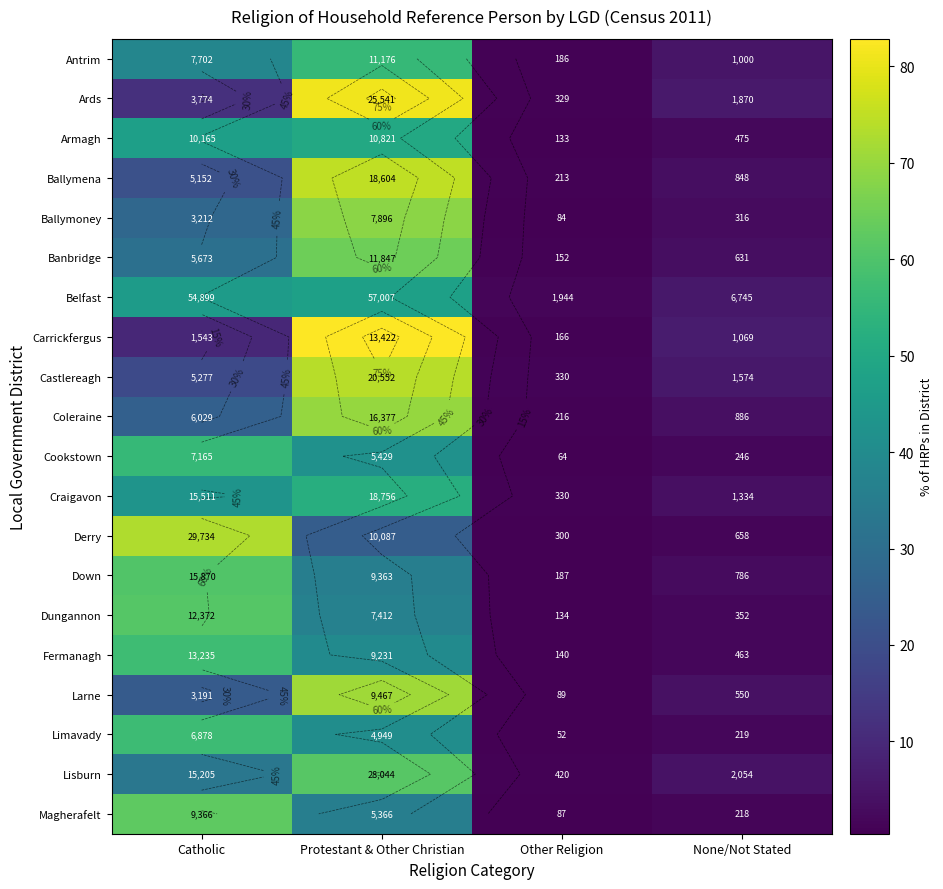

The value of Banbridge at Protestant & Other Christian is 91.1. True or false?

False